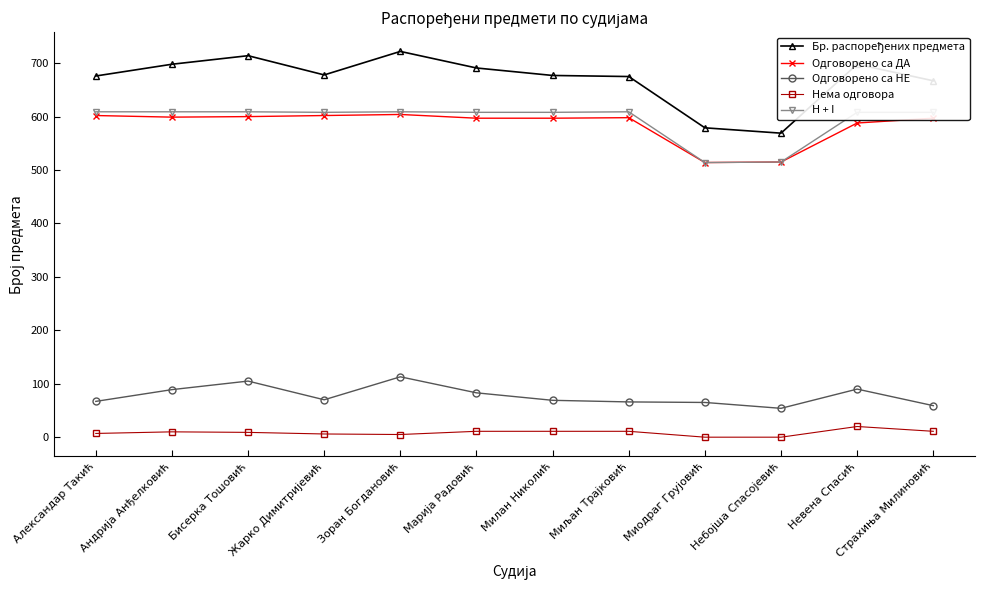

What is the label of the 1st point from the right?

Страхиња Милиновић